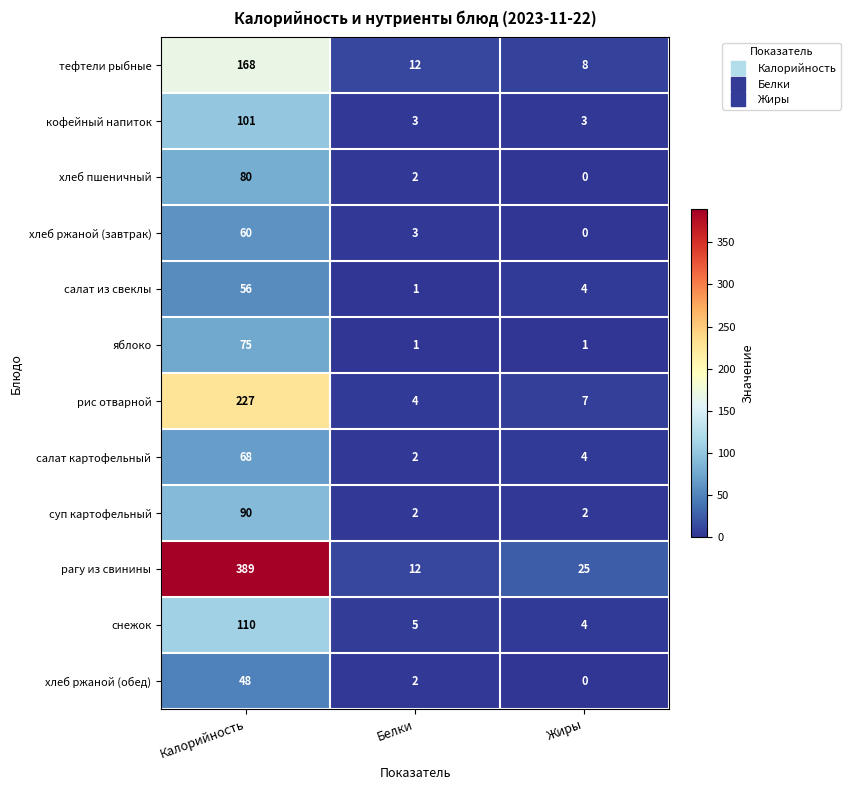

The value of хлеб пшеничный at Жиры is 0. True or false?

True